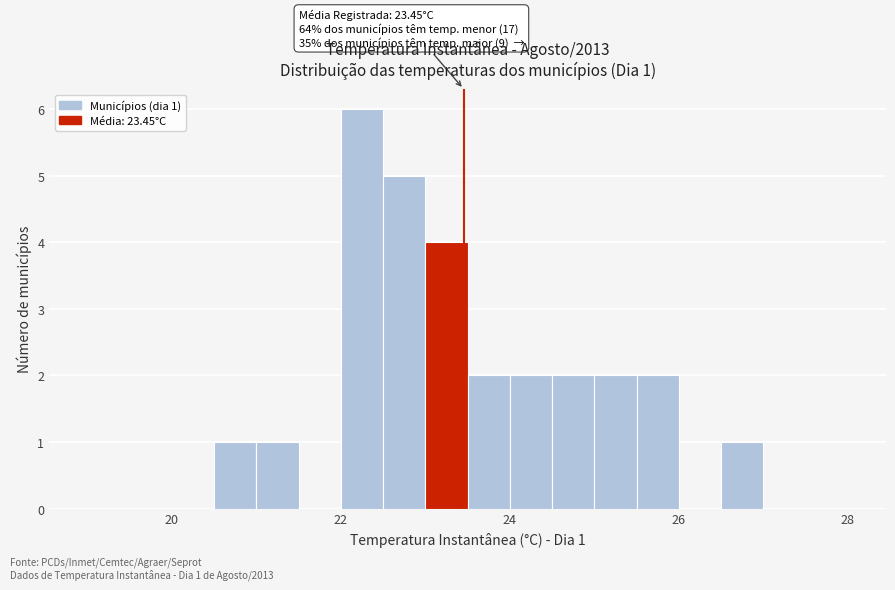

Read against the x-axis, roughly where is the centre of the tallest bar?

22.2